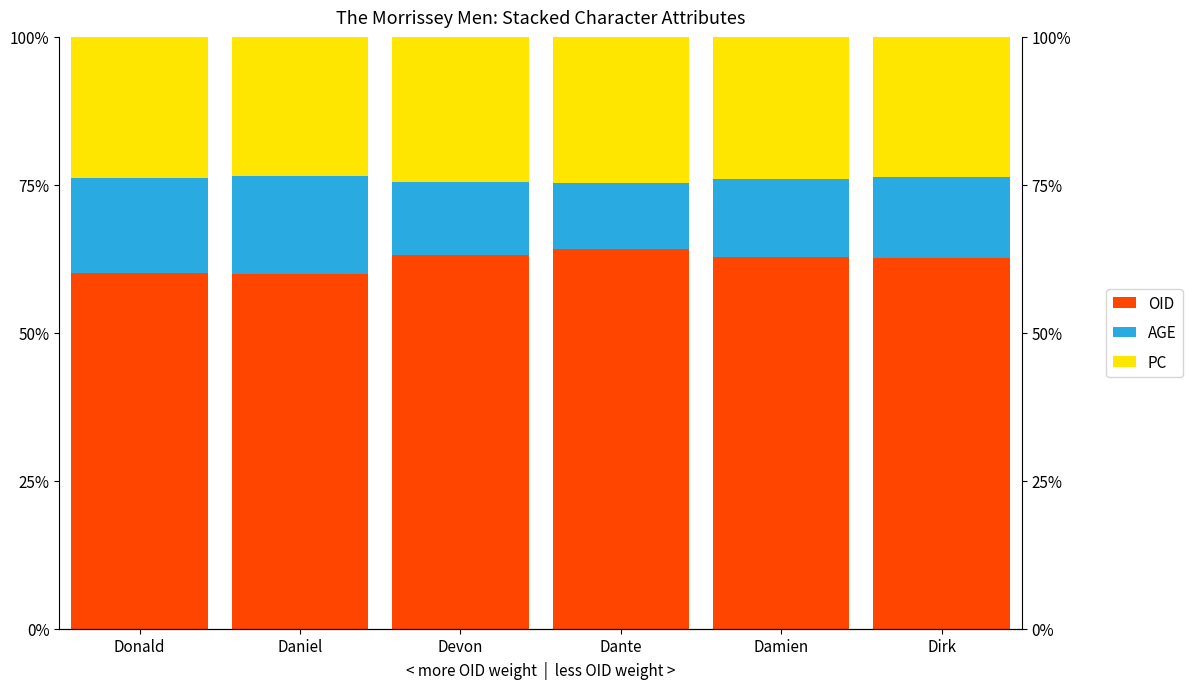

What is the difference between the maximum and minimum values in the PC series?

1.2